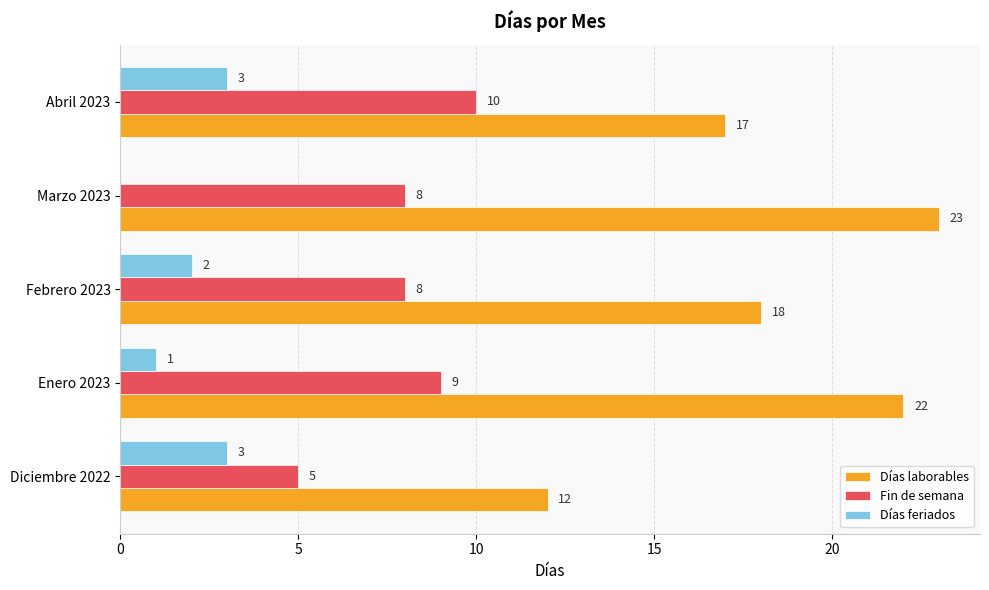

Which series has the largest total across all categories?

Días laborables